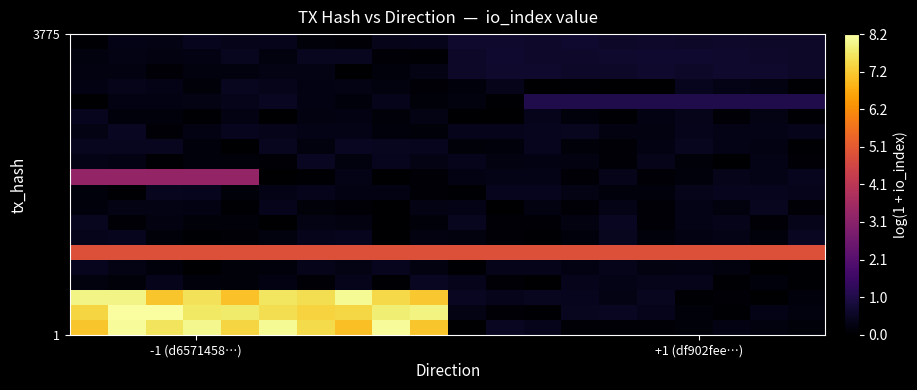

At how many categories does at least one series exceed 2?

20